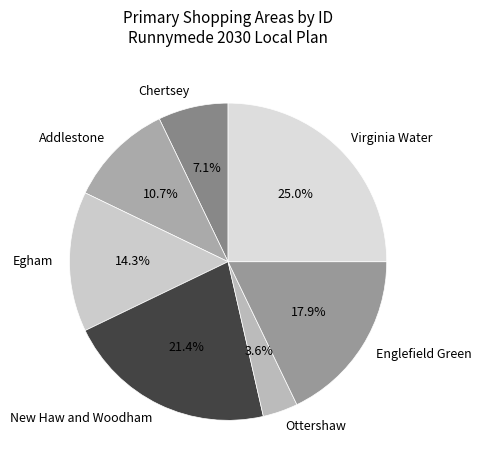

The Chertsey slice represents 37% of the pie. True or false?

False